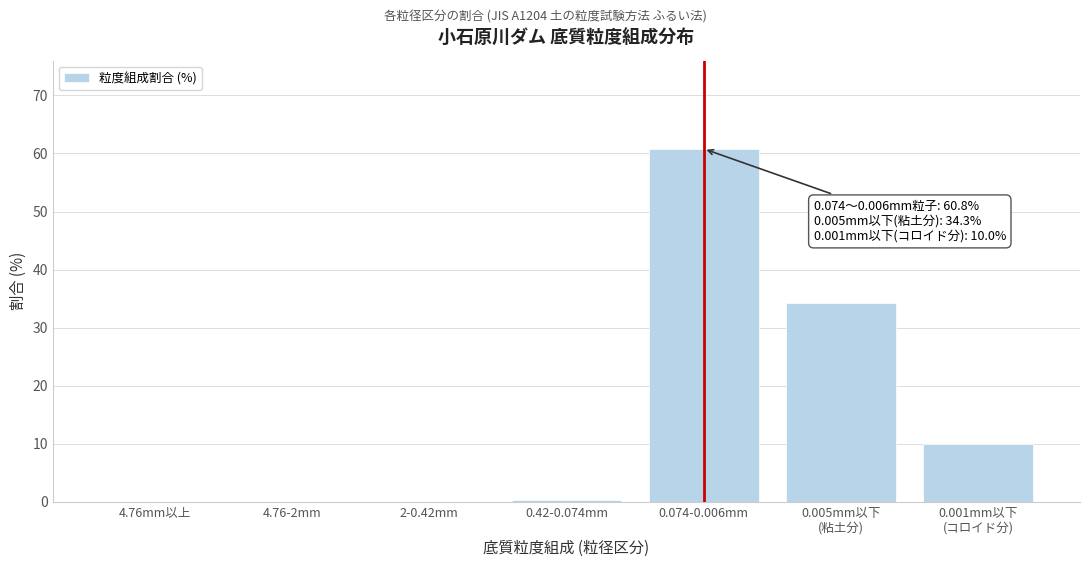

The value at 2-0.42mm is 0.0. True or false?

True